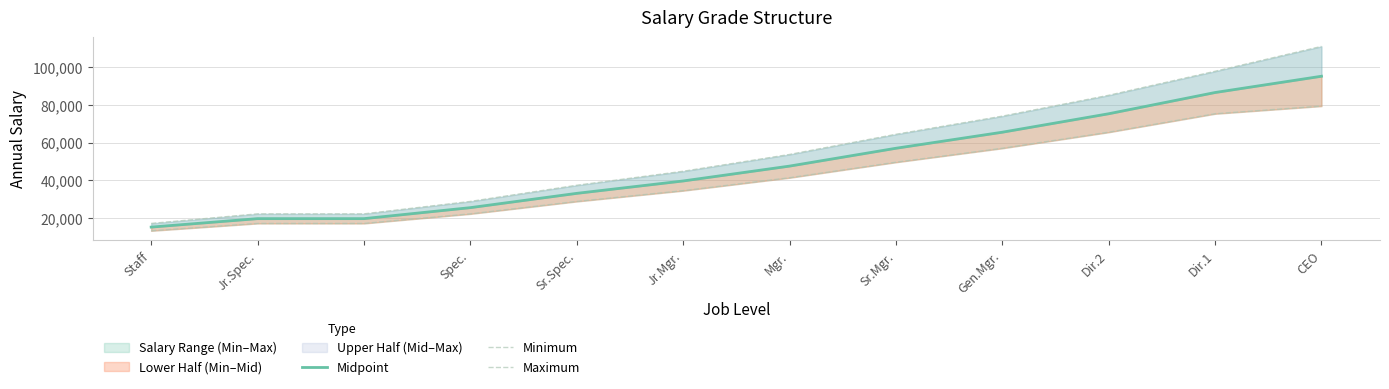

What is the greatest value displayed?

111147.1